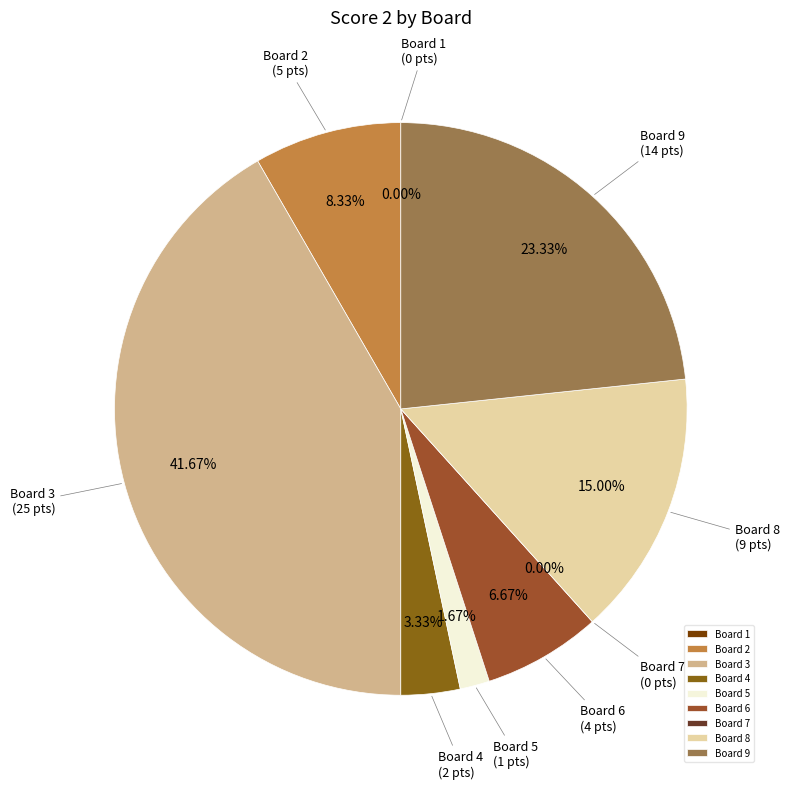

Does Board 2 account for over 50% of the chart?

No